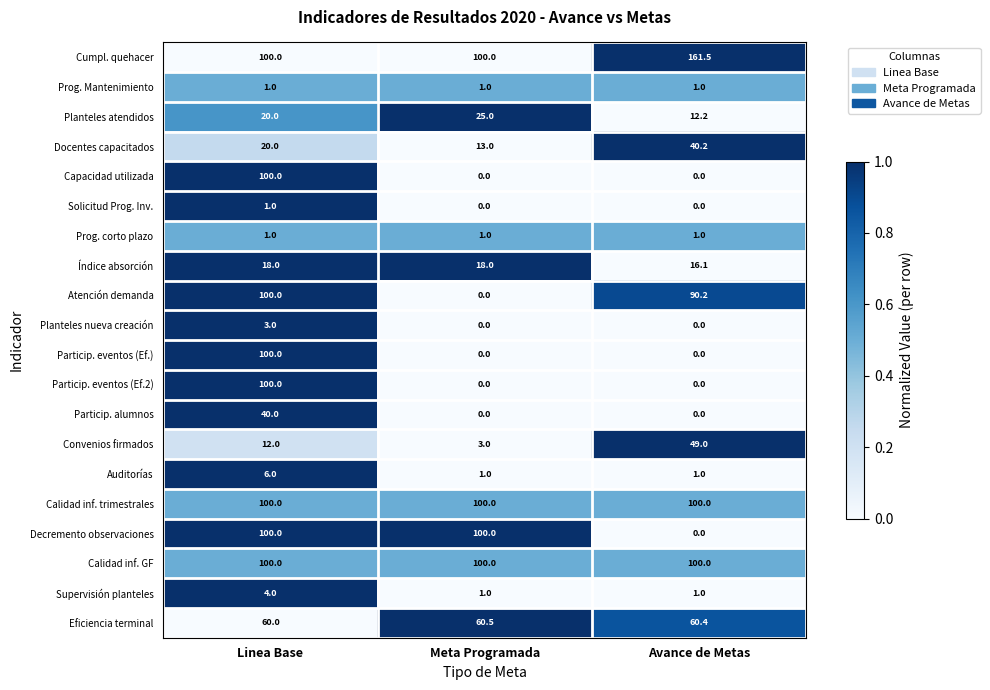

Is it true that Particip. eventos (Ef.2) equals -35.8 at Meta Programada?

False